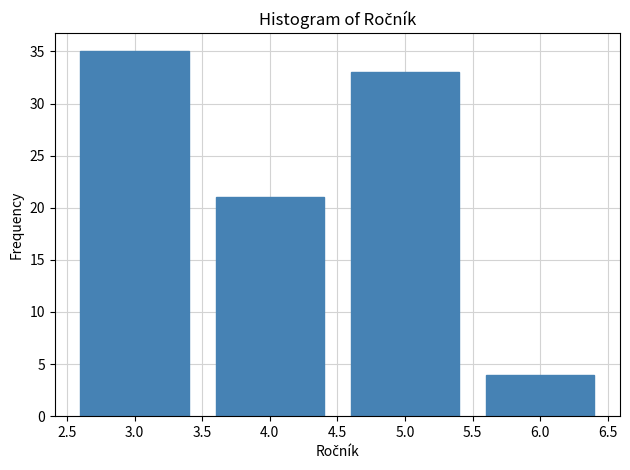

Reading right to left, list all the values displayed in this chart.

6.0=4	5.0=33	4.0=21	3.0=35